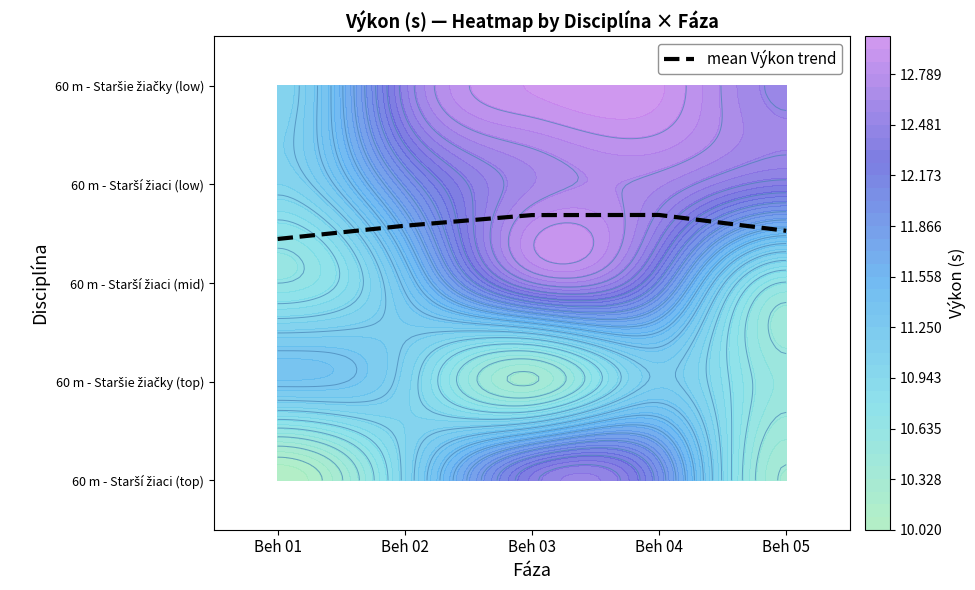

What is the ratio of the value at Beh 02 to the value at Beh 04?

1.0